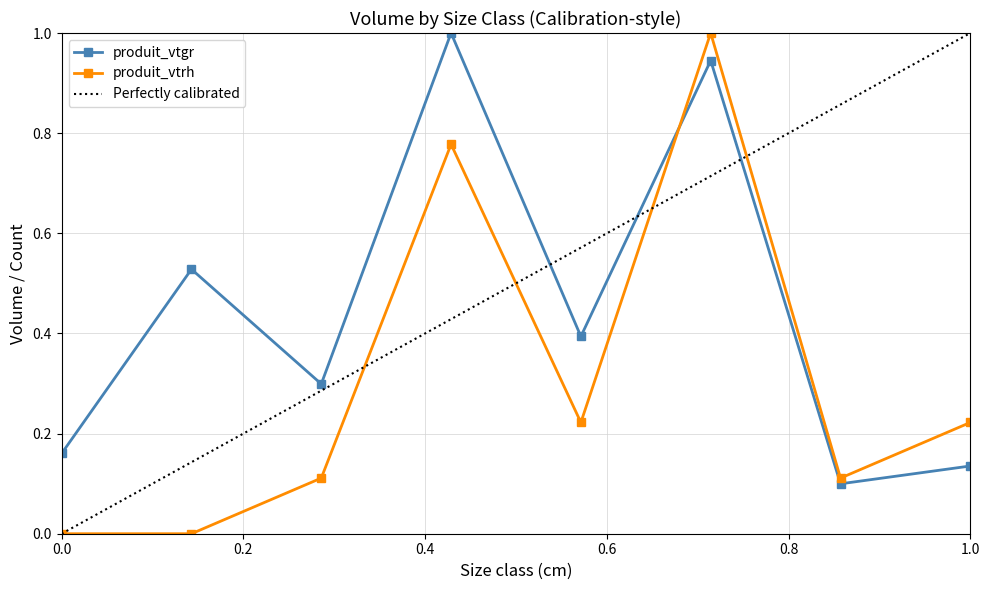

What are all the series names shown in the legend?

produit_vtgr, produit_vtrh